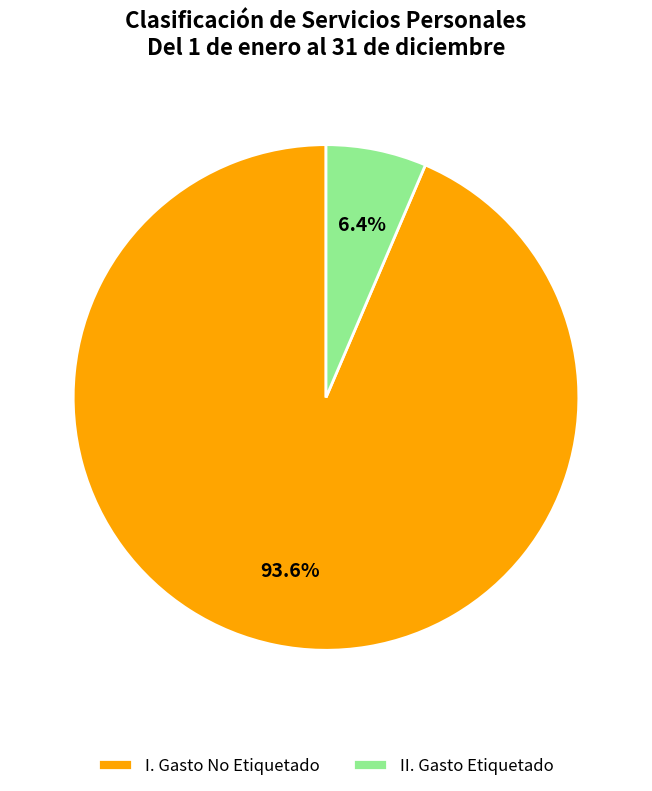

To the nearest percent, what percentage of the pie is II. Gasto Etiquetado?

6%